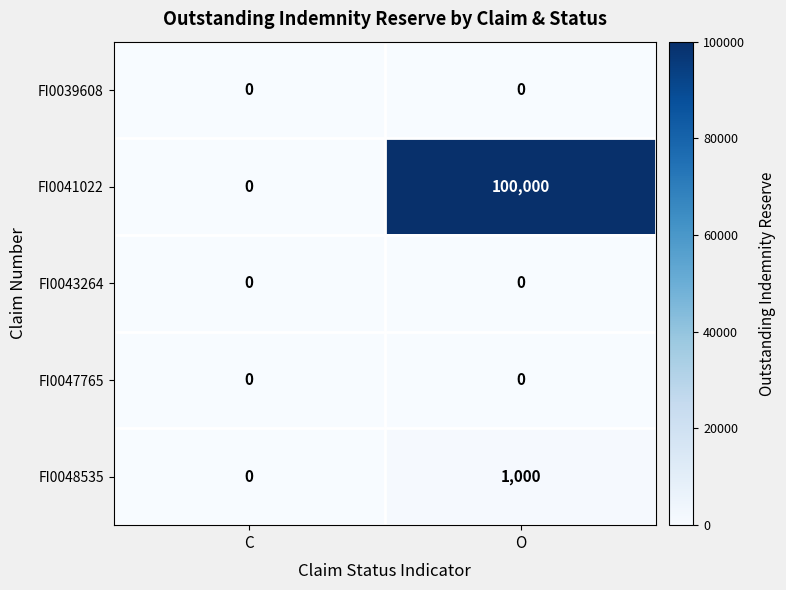

How many data points does each series have?

2